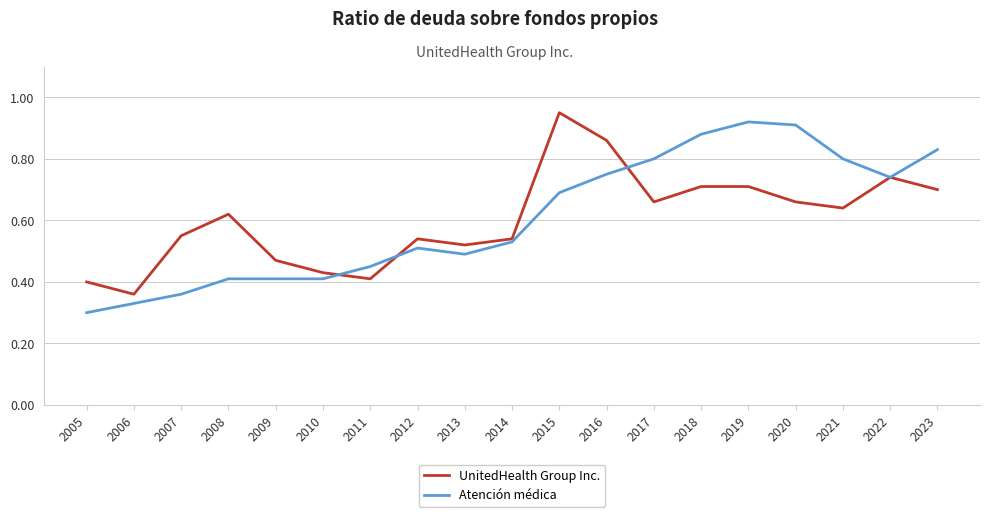

Is it true that Atención médica equals 0.9 at 2018?

True